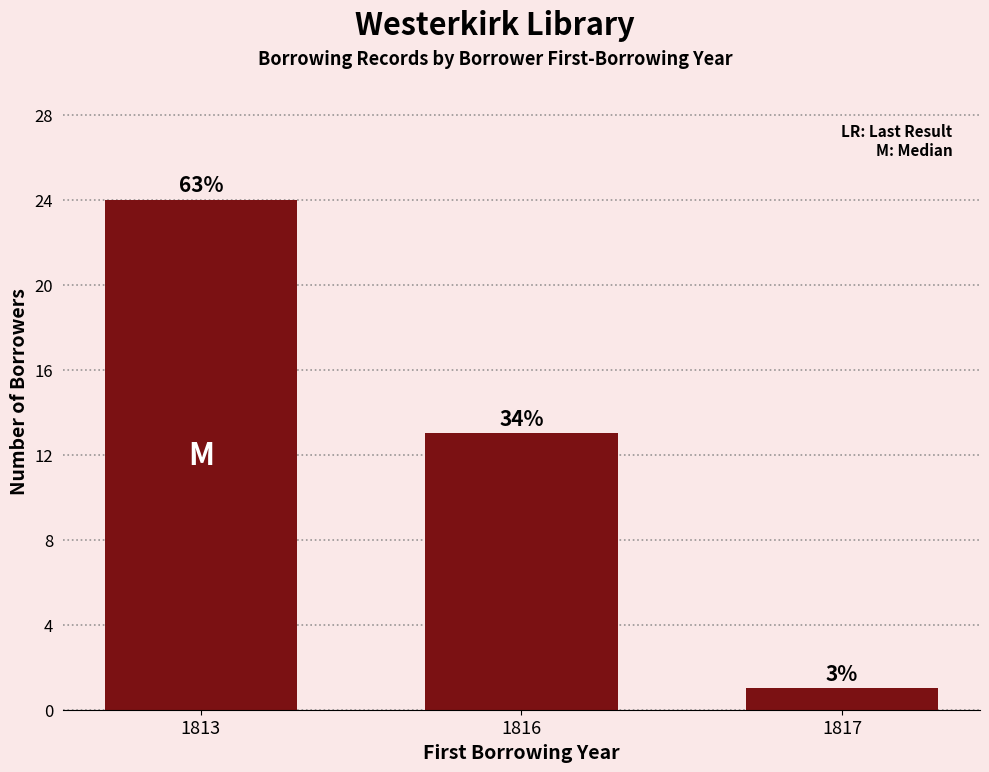

True or false: the data shows 1 at 1817.

True